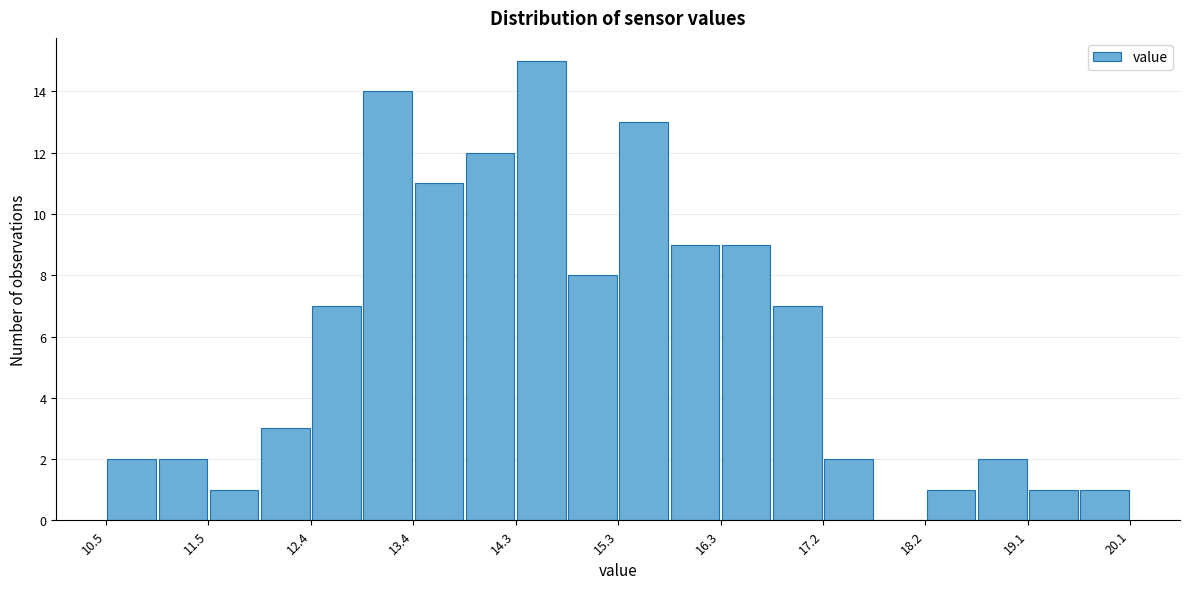

Reading left to right, list every bar in this chart as the range it spans on the x-axis followed by its height. Neither the bar edges nor the heights are printed on the chart, so give them approximately, as read against the axes.

10.50 to 10.98: 2
10.98 to 11.46: 2
11.46 to 11.94: 1
11.94 to 12.42: 3
12.42 to 12.90: 7
12.90 to 13.38: 14
13.38 to 13.86: 11
13.86 to 14.34: 12
14.34 to 14.82: 15
14.82 to 15.30: 8
15.30 to 15.78: 13
15.78 to 16.26: 9
16.26 to 16.74: 9
16.74 to 17.22: 7
17.22 to 17.70: 2
17.70 to 18.18: 0
18.18 to 18.66: 1
18.66 to 19.14: 2
19.14 to 19.62: 1
19.62 to 20.10: 1